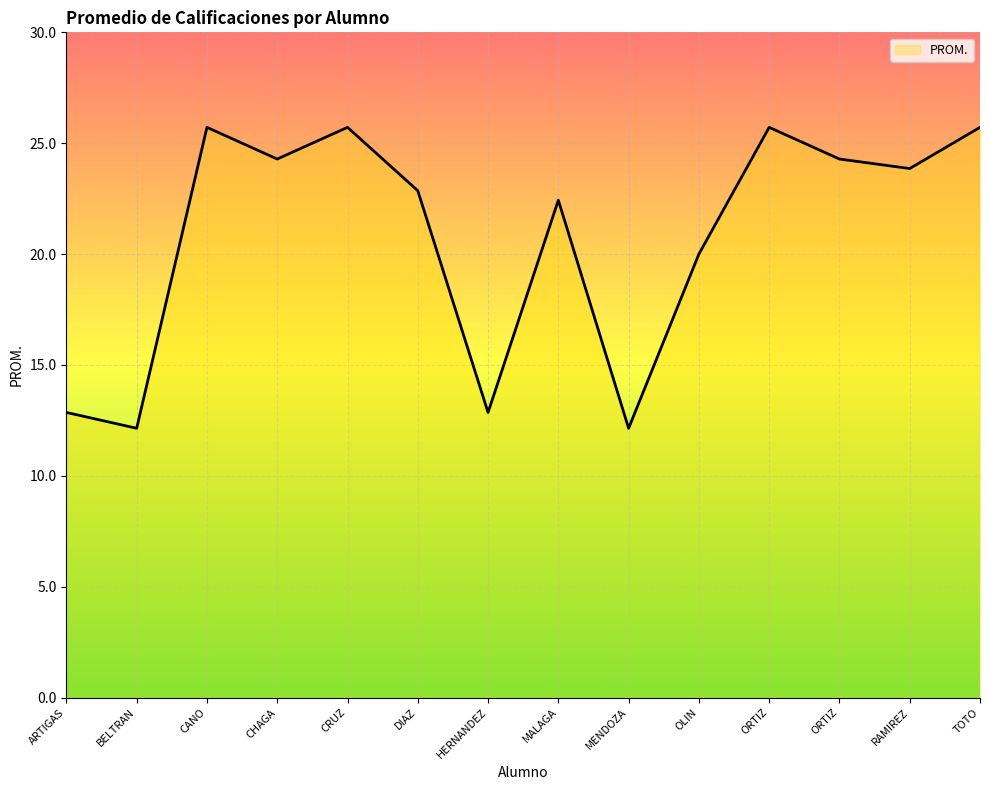

How many lines are shown in the chart?

1